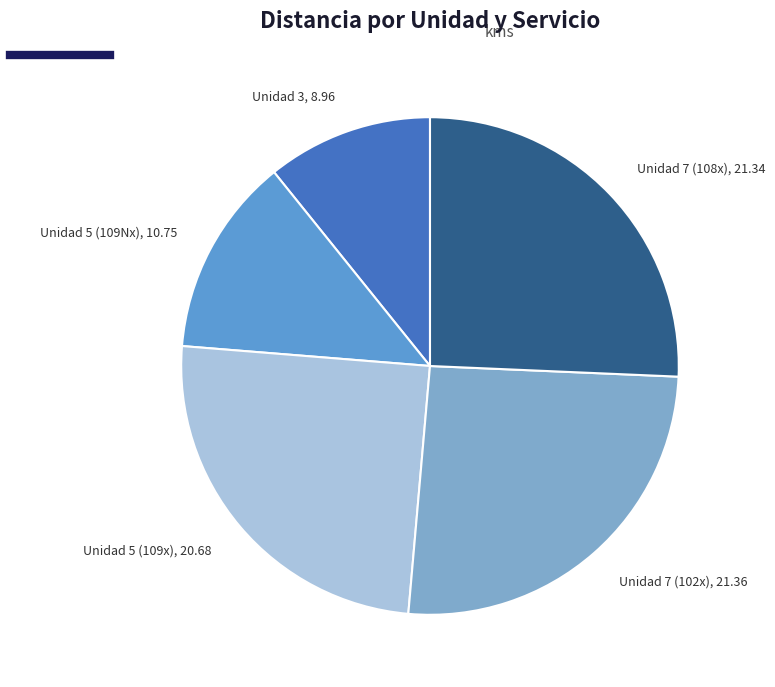

Does any single category account for the majority?

No